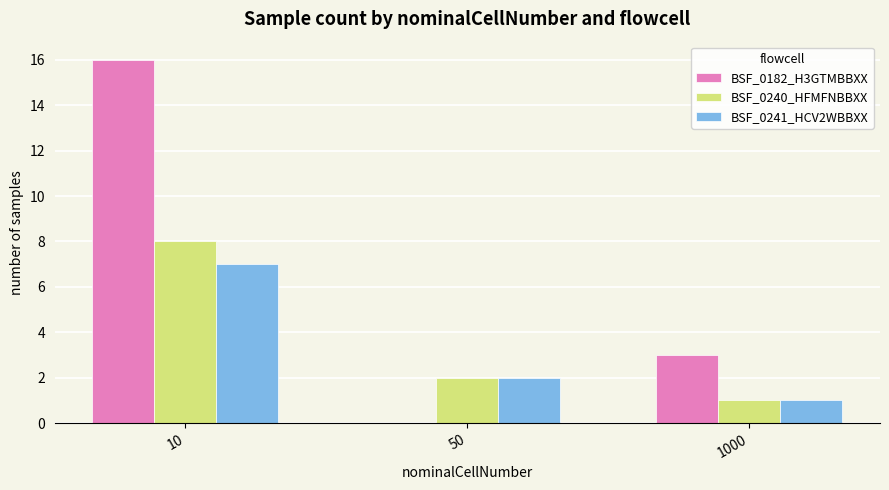

What is the difference between the BSF_0182_H3GTMBBXX values at 1000 and 10?

13